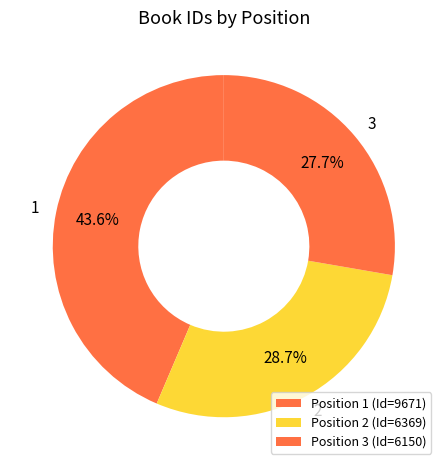

How many segments does this pie chart have?

3